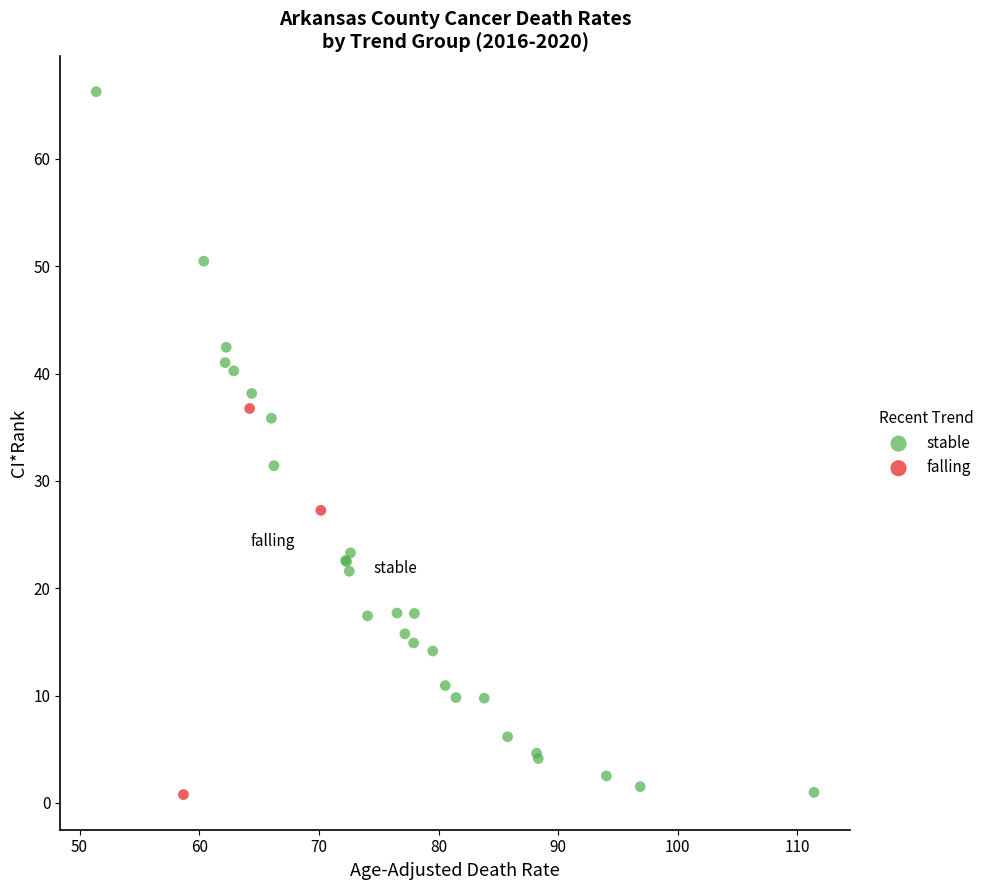

Which series has the largest Y range (max minus min)?

stable